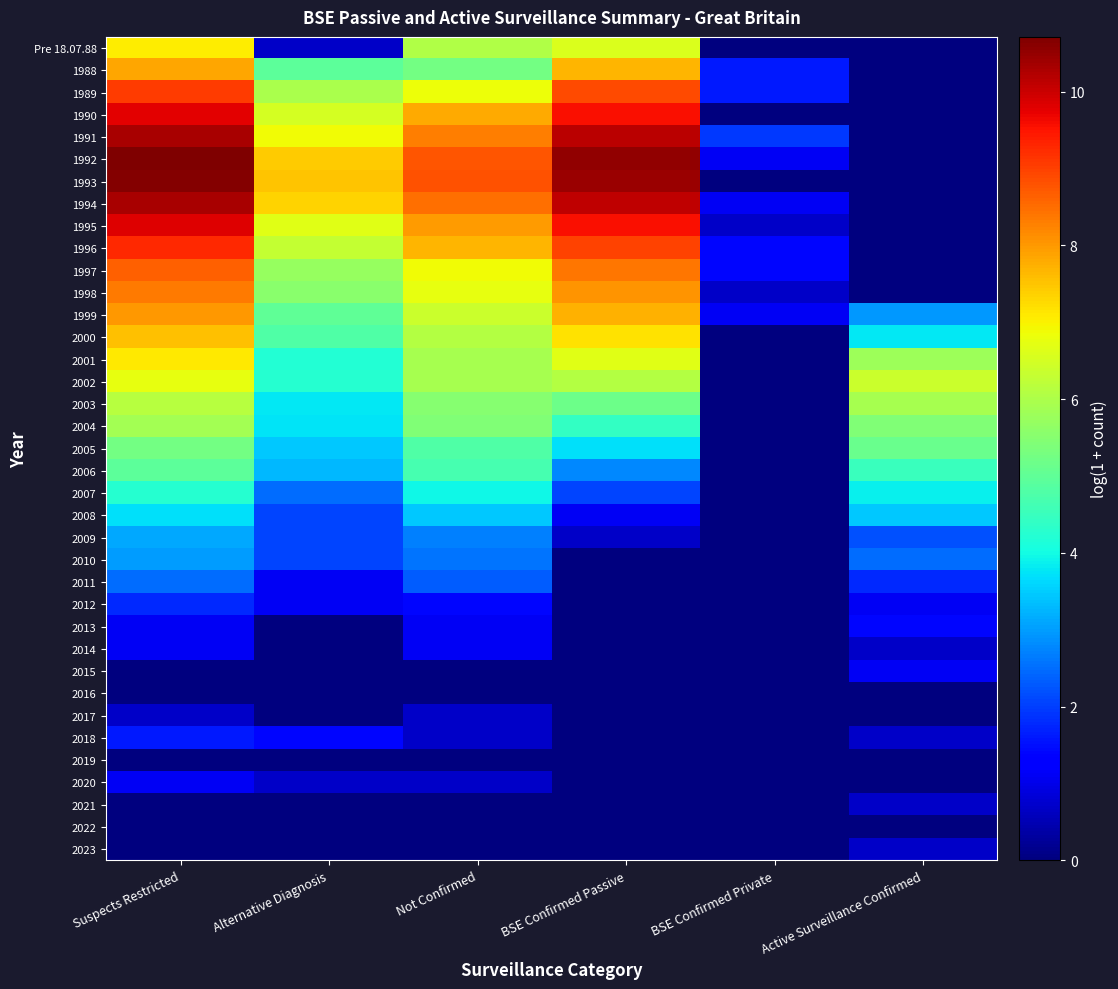

List the series in order of their peak value, lowest first.

2016, 2019, 2022, 2017, 2021, 2023, 2014, 2015, 2020, 2013, 2018, 2012, 2011, 2010, 2009, 2008, 2007, 2006, 2005, 2004, 2003, 2002, Pre 18.07.88, 2001, 2000, 1988, 1999, 1998, 1997, 1989, 1996, 1990, 1995, 1991, 1994, 1993, 1992